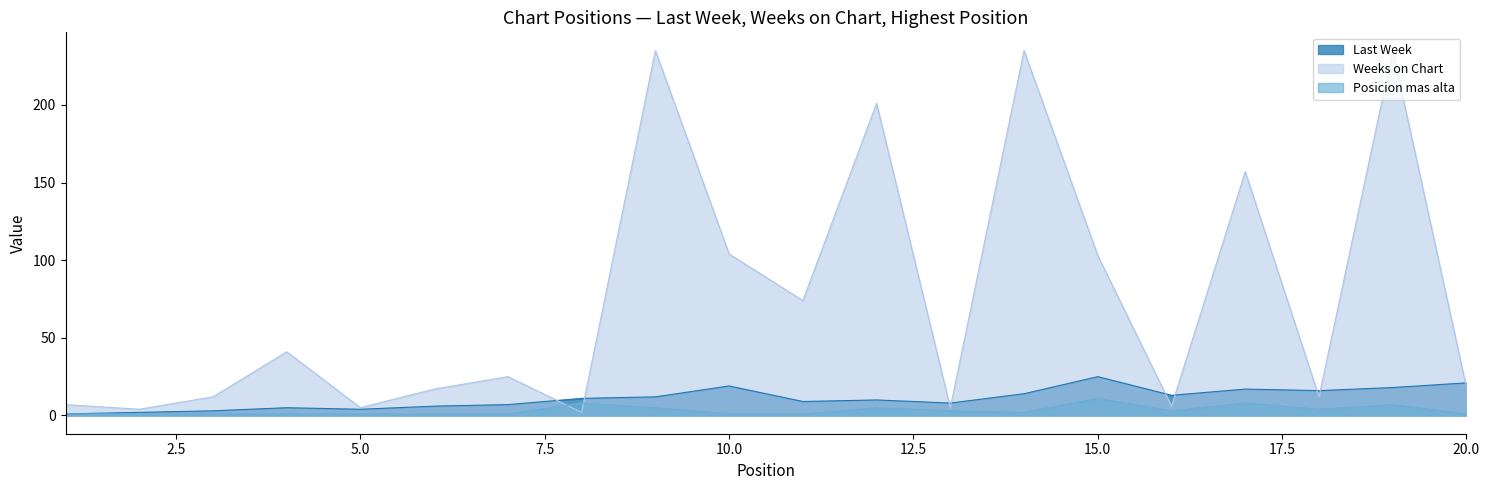

What is the difference between the highest and lowest values at 11?

73